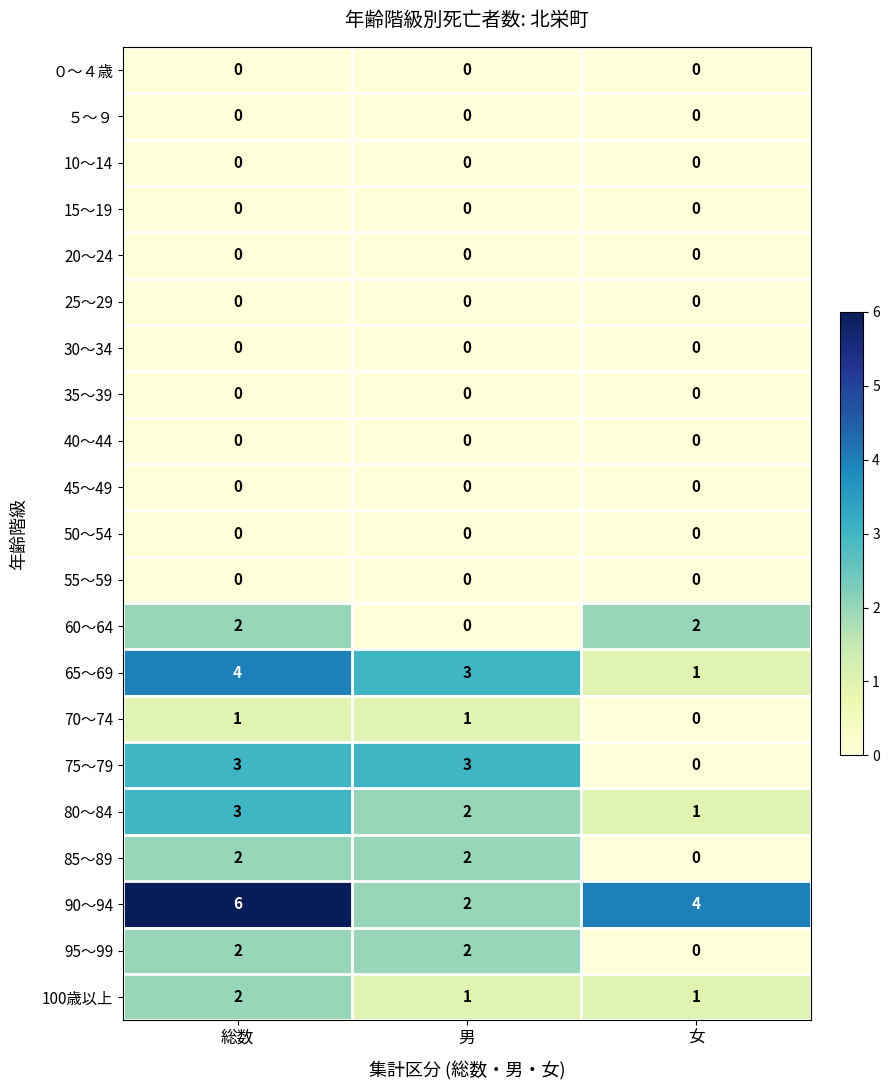

The value of 85～89 at 男 is 1. True or false?

False